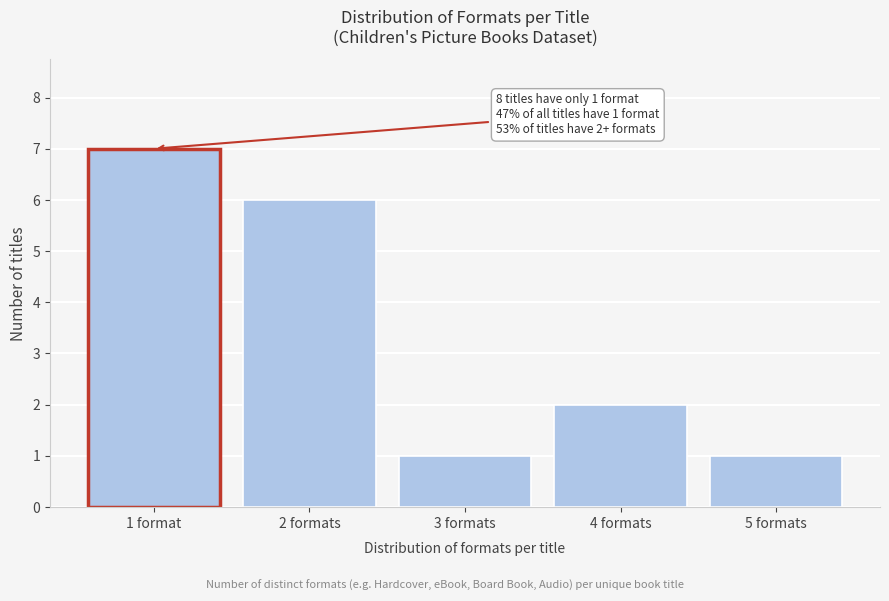

Reading left to right, extract all data points from this chart.

7	6	1	2	1